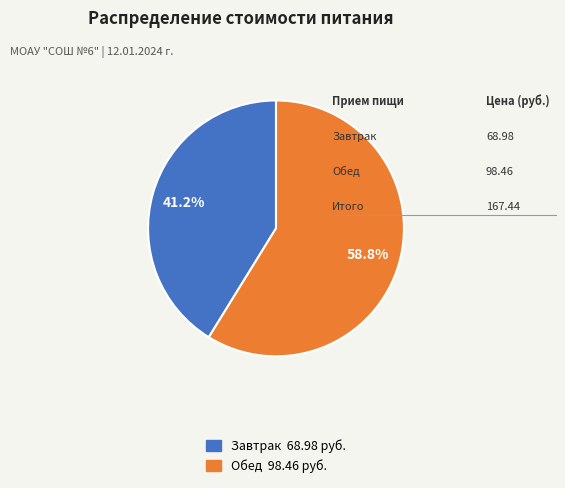

What is the smallest slice in the pie chart?

Завтрак